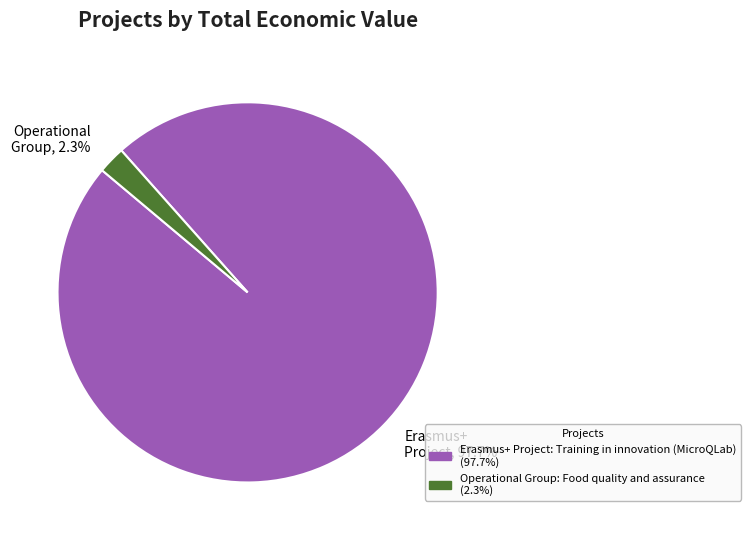

How many segments does this pie chart have?

2